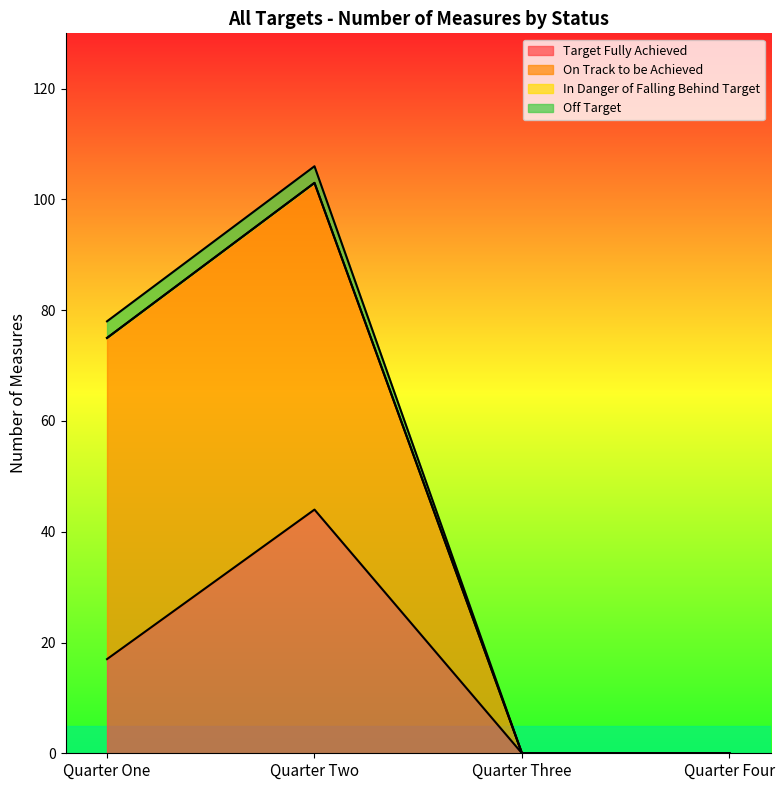

True or false: Target Fully Achieved and On Track to be Achieved intersect in this chart.

False